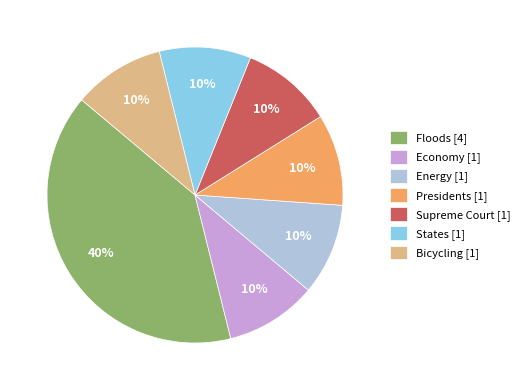

Approximately how many times larger is the value at Presidents [1] compared to Energy [1]?

1.0